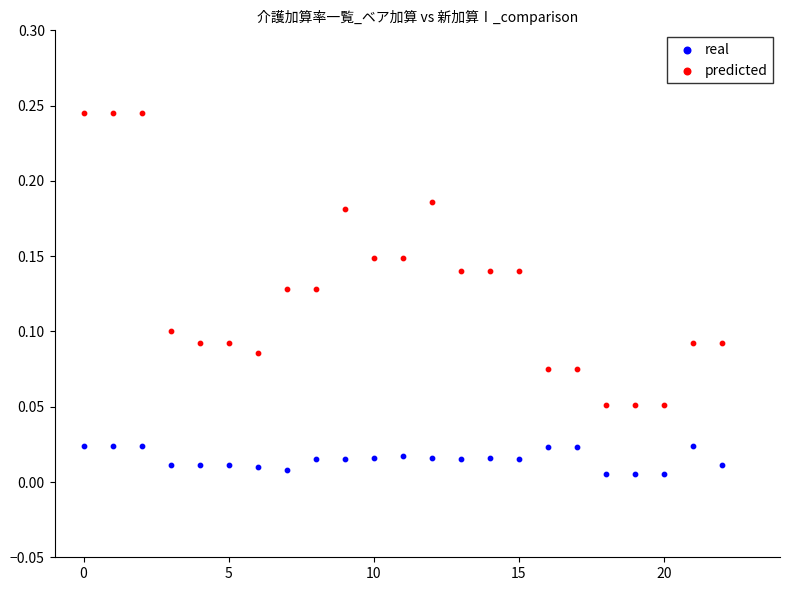

Which series contains the highest Y value?

predicted